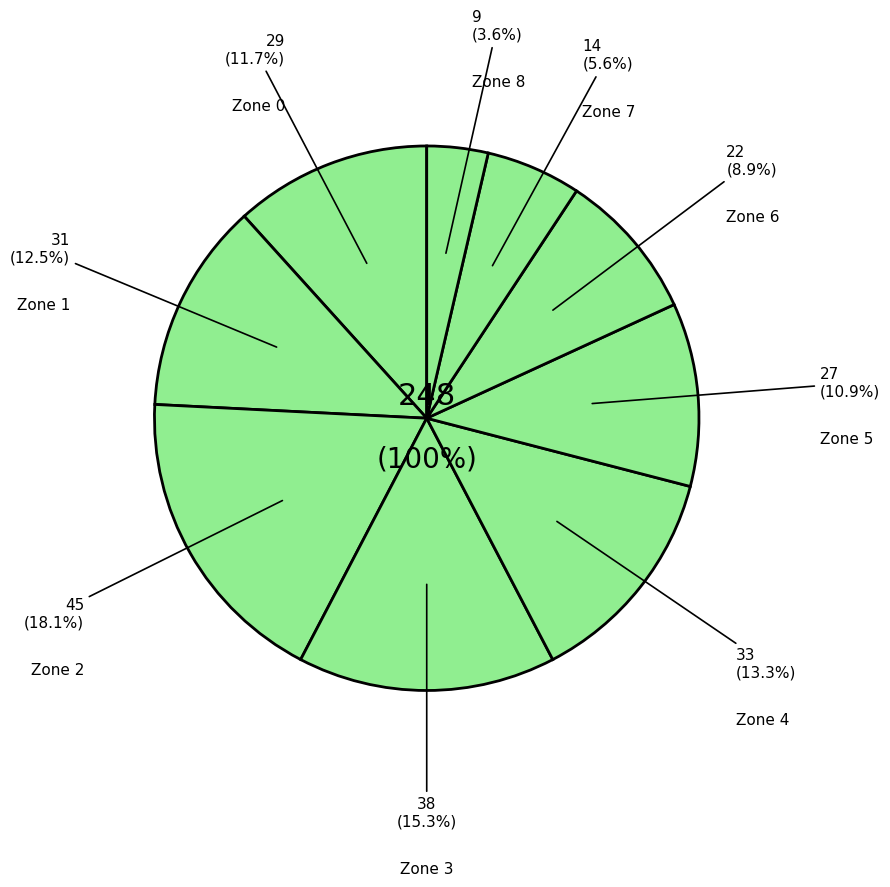

To the nearest percent, what is the average slice percentage?

11%